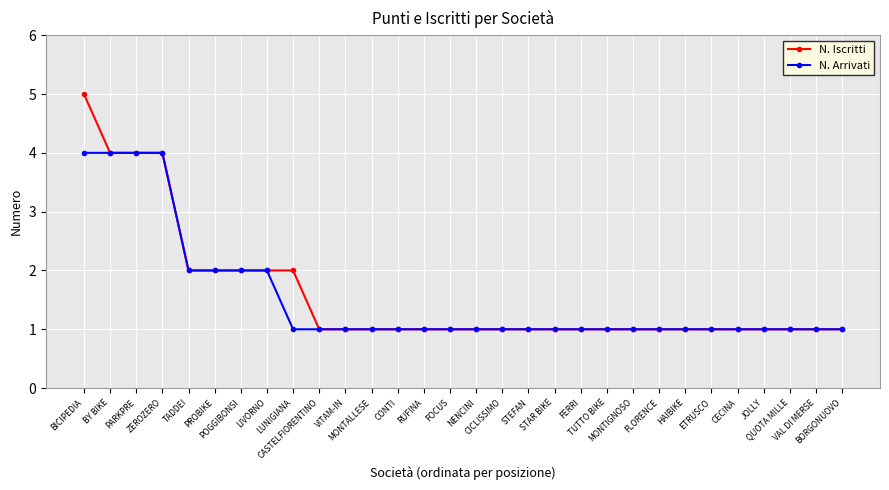

Count the number of categories in the chart.

30